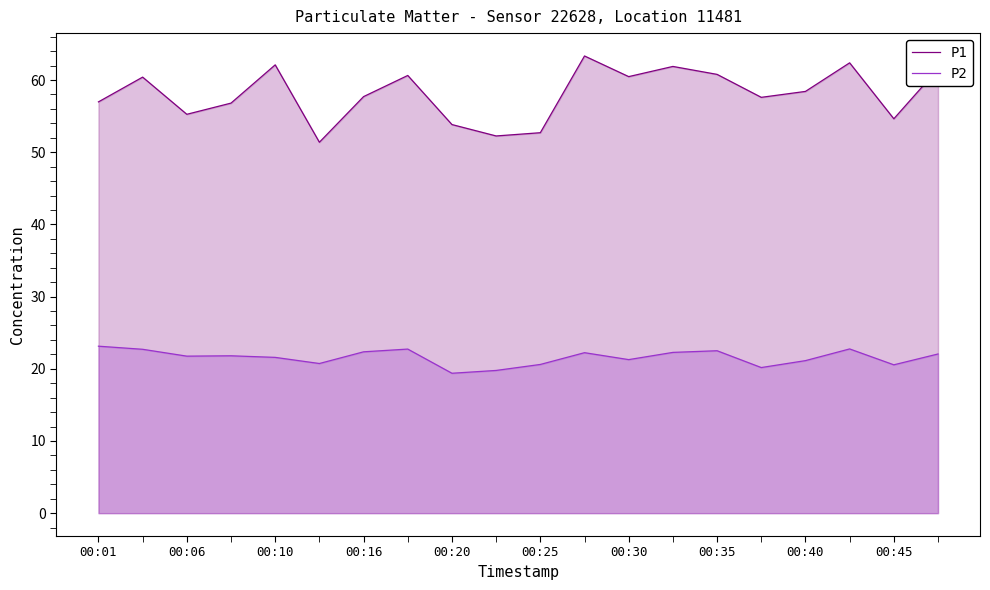

Between 00:06 and 00:35, which series saw the biggest shift?

P1